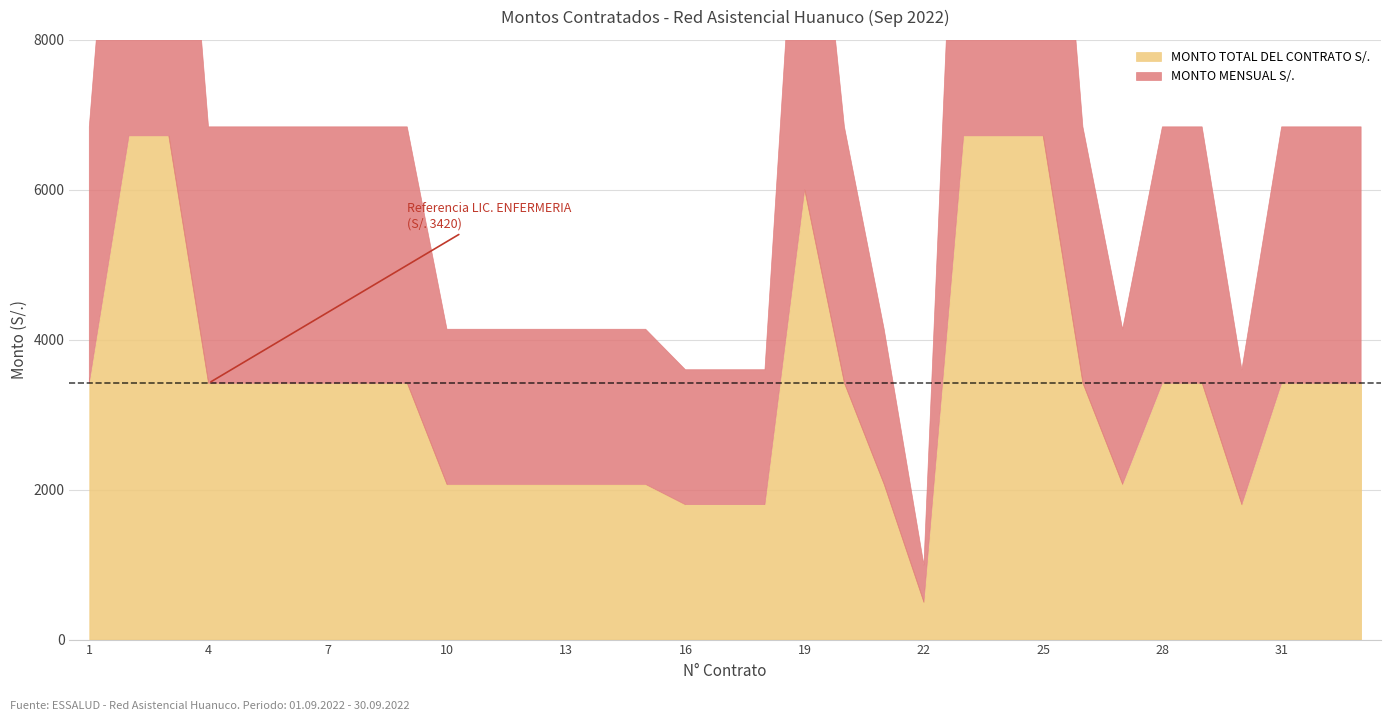

What is the sum of all MONTO TOTAL DEL CONTRATO S/. values?

111737.8